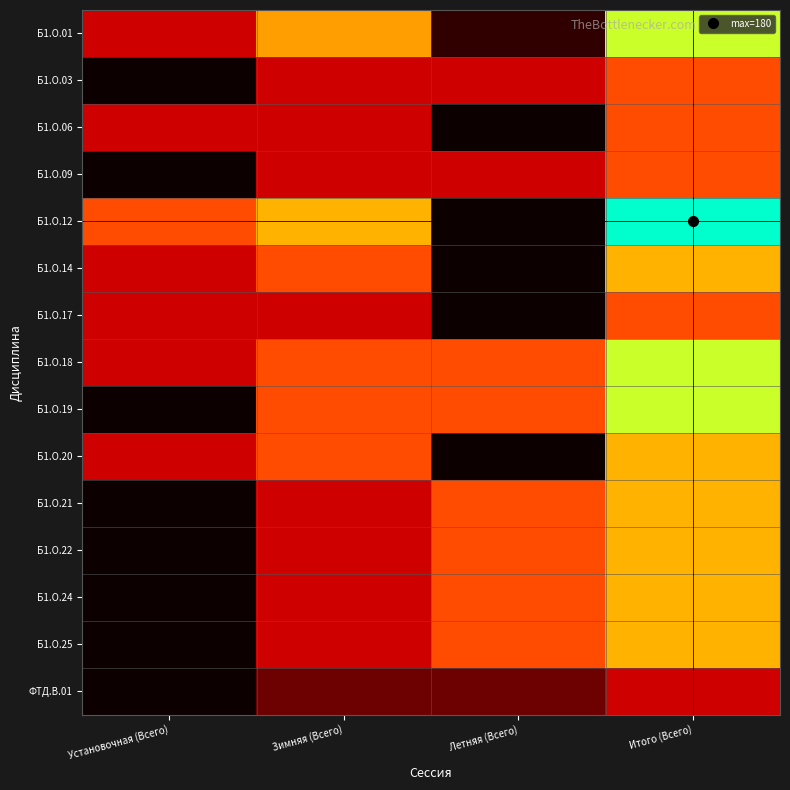

Which series has the largest total across all categories?

Б1.О.12